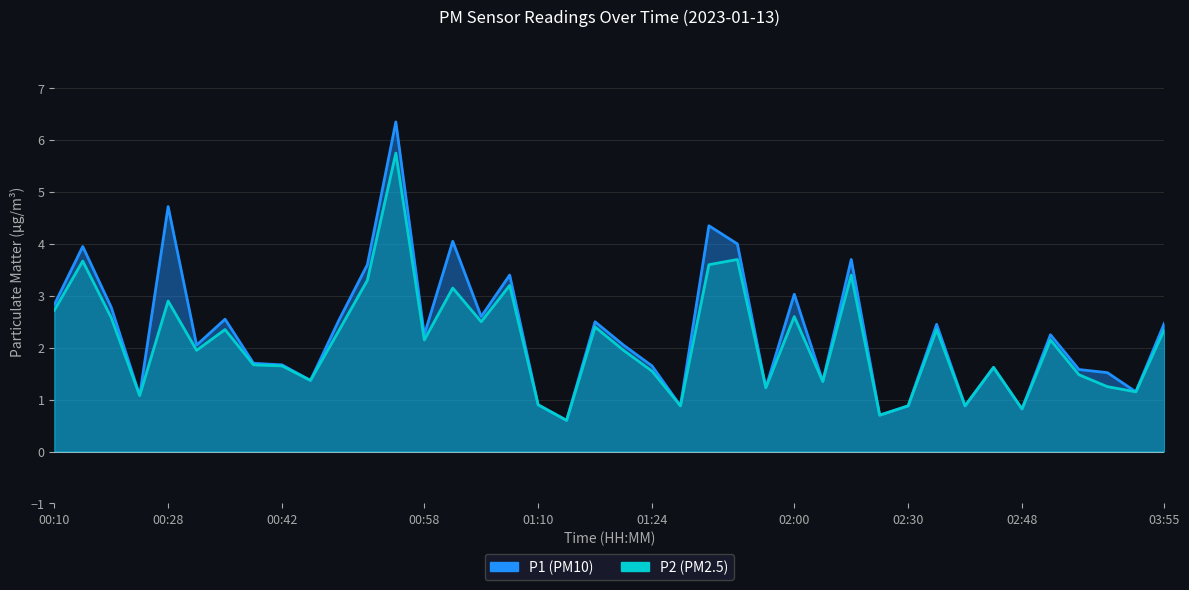

Reading left to right, extract all data points from this chart.

P1: 2.8	4.0	2.8	1.1	4.7	2.0	2.5	1.7	1.7	1.4	2.5	3.6	6.3	2.2	4.0	2.6	3.4	0.9	0.6	2.5	2.0	1.6	0.9	4.3	4.0	1.2	3.0	1.4	3.7	0.7	0.9	2.5	0.9	1.6	0.8	2.2	1.6	1.5	1.1	2.5
P2: 2.7	3.7	2.6	1.1	2.9	1.9	2.4	1.7	1.6	1.4	2.3	3.3	5.8	2.1	3.1	2.5	3.2	0.9	0.6	2.4	1.9	1.6	0.9	3.6	3.7	1.2	2.6	1.4	3.4	0.7	0.9	2.4	0.9	1.6	0.8	2.1	1.5	1.2	1.1	2.4